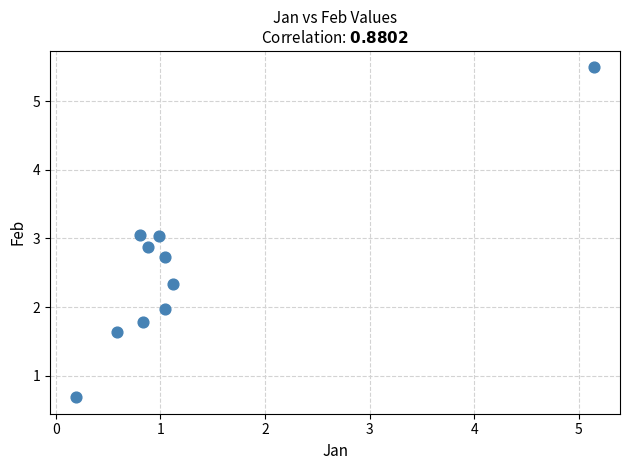

What is the range of X values (max minus min)?

5.0